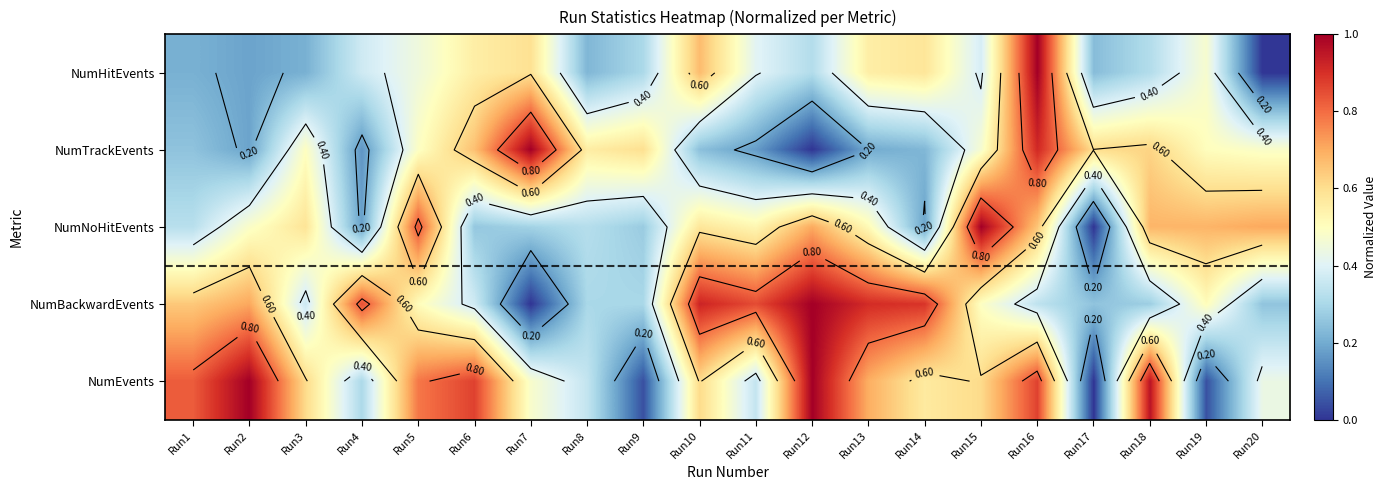

What is the approximate value of NumEvents at Run3?

0.6